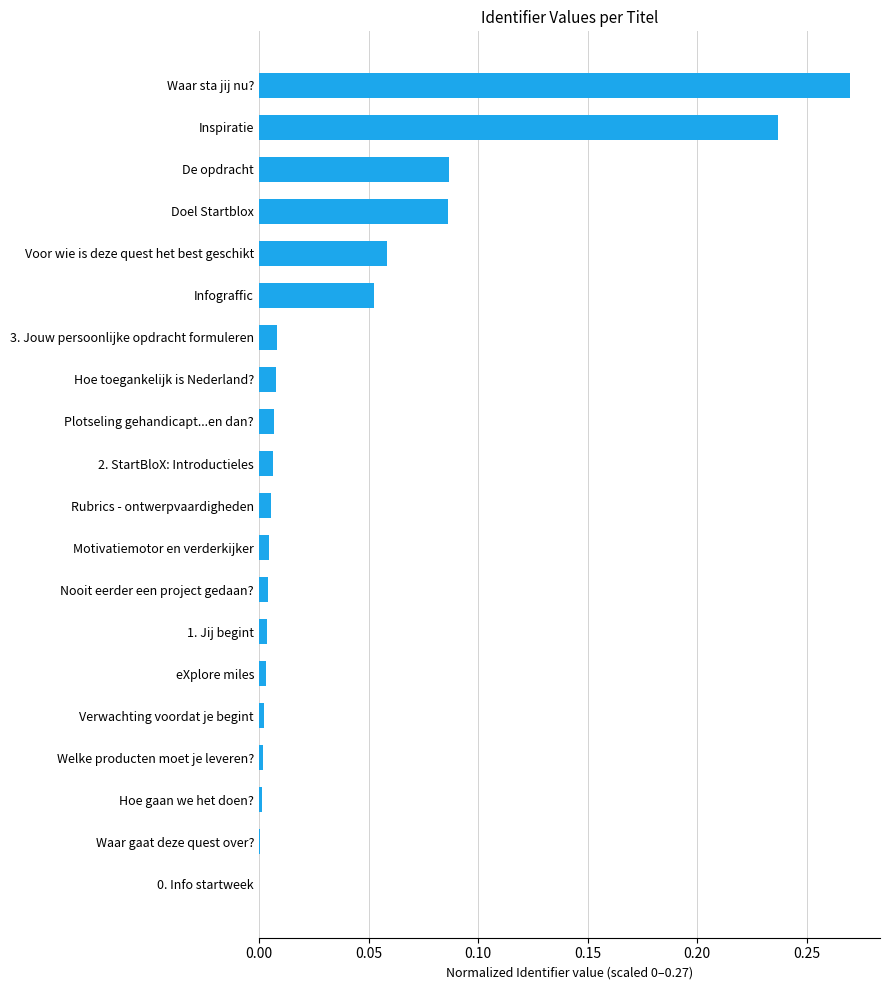

The value at 0. Info startweek is -0.1. True or false?

False